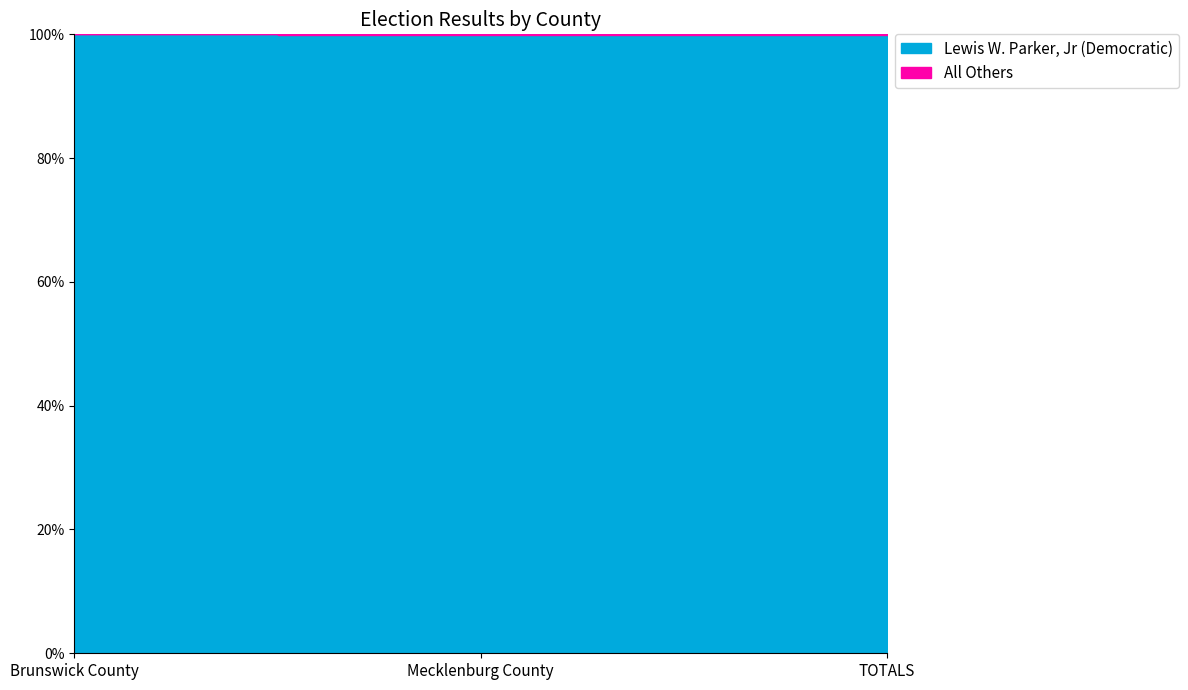

At how many categories does at least one series exceed 4771?

1